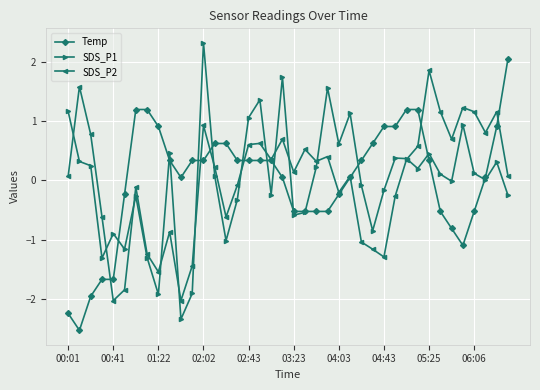

What is the highest value of the SDS_P2 series?

1.9